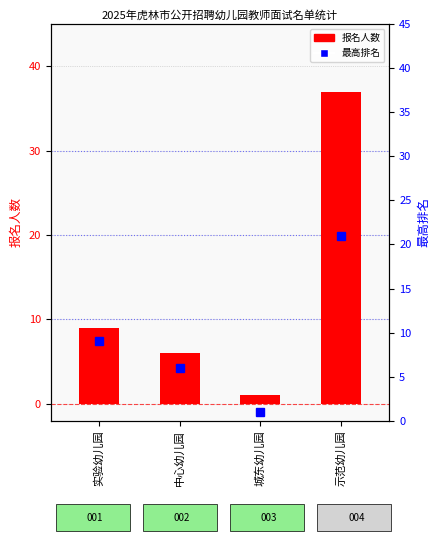

Rank the categories by 报名人数 value from highest to lowest.

示范幼儿园, 实验幼儿园, 中心幼儿园, 城东幼儿园